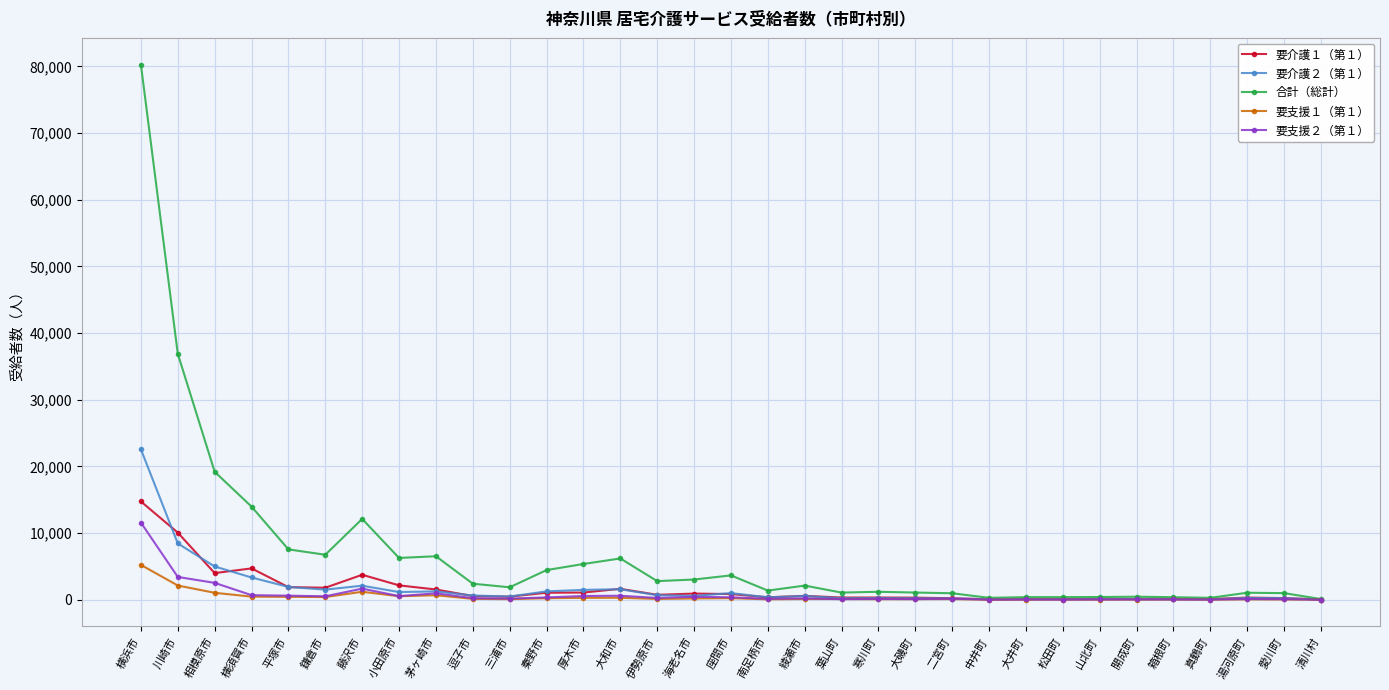

At which category is the sum across all series the highest?

横浜市